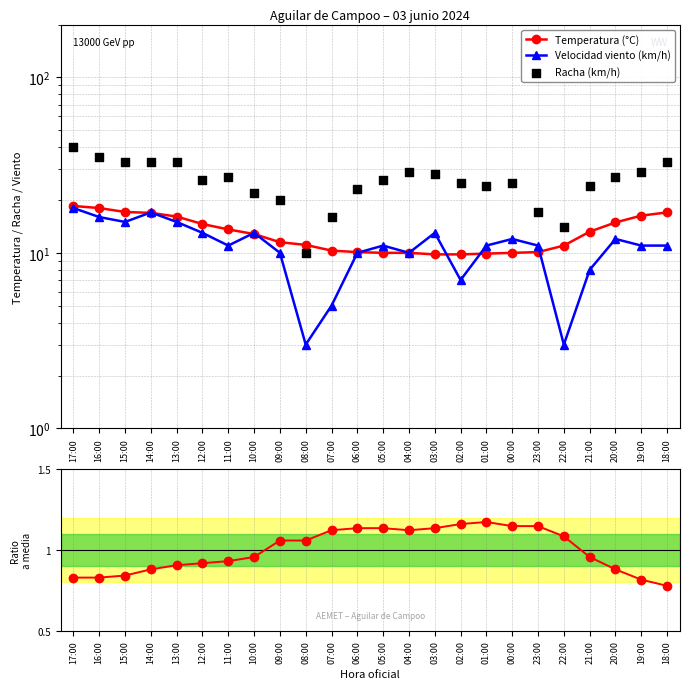

At which category is the sum across all series the highest?

17:00